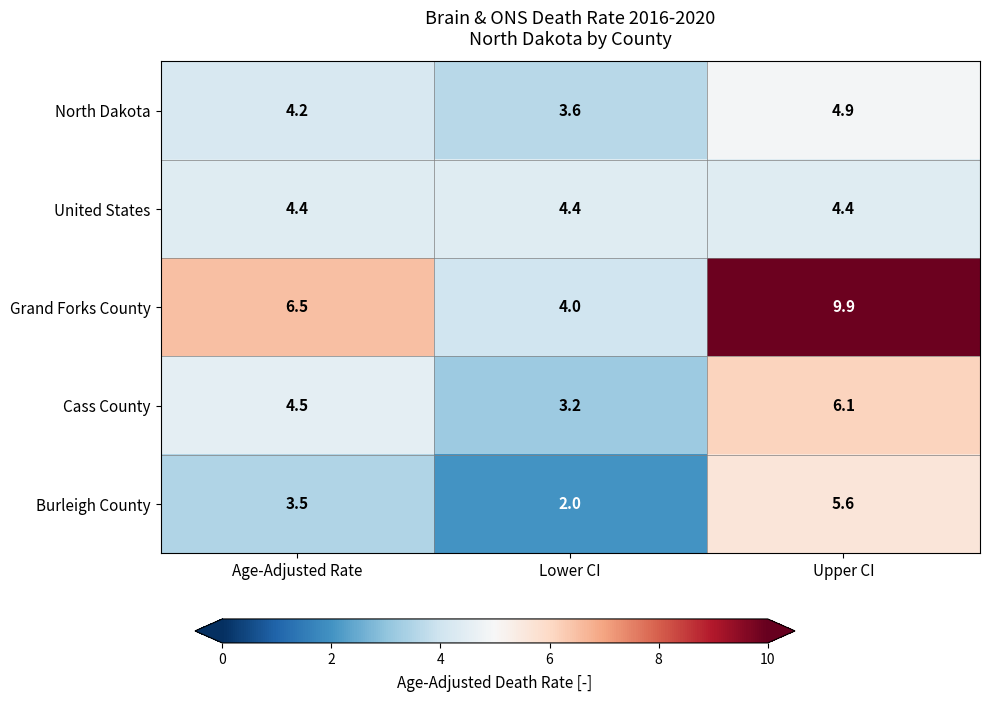

At which category is the sum across all series the highest?

Upper CI